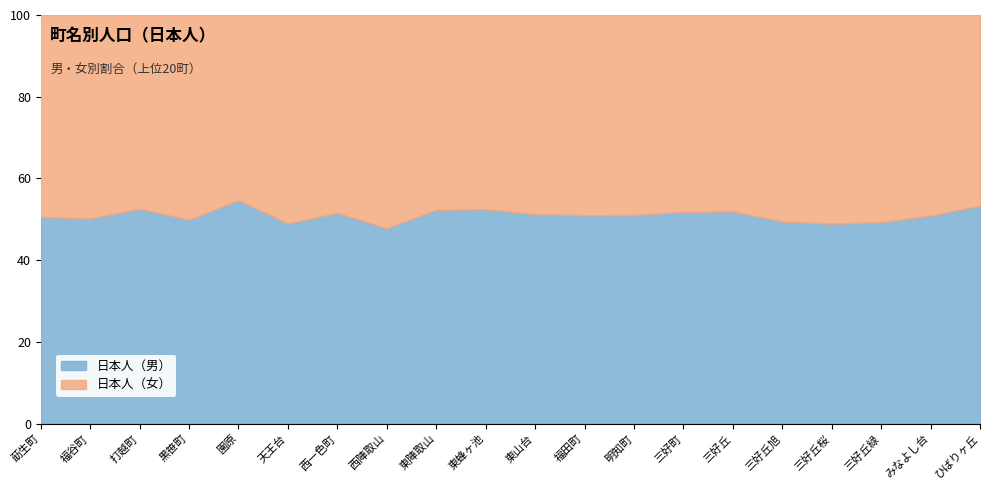

What is the total value across all series at 西一色町?

100.0